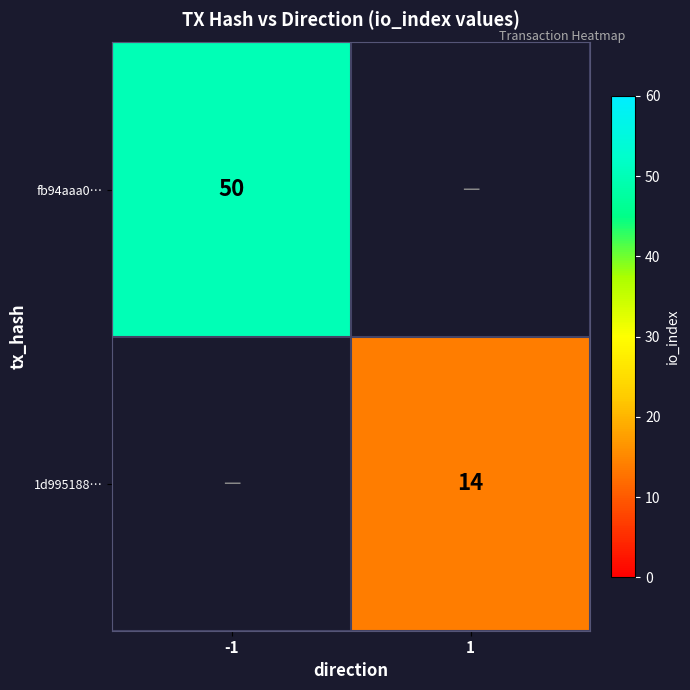

The value of fb94aaa0… at -1 is 68. True or false?

False